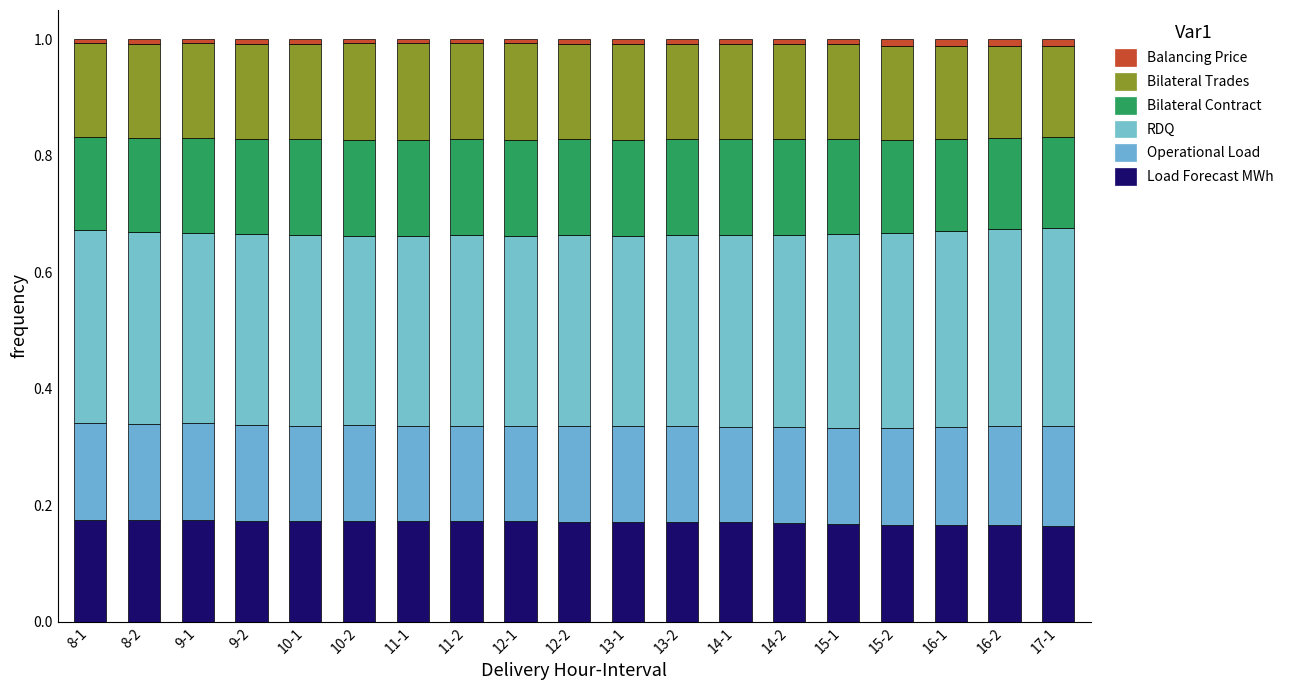

What position from the left is 12-2?

10